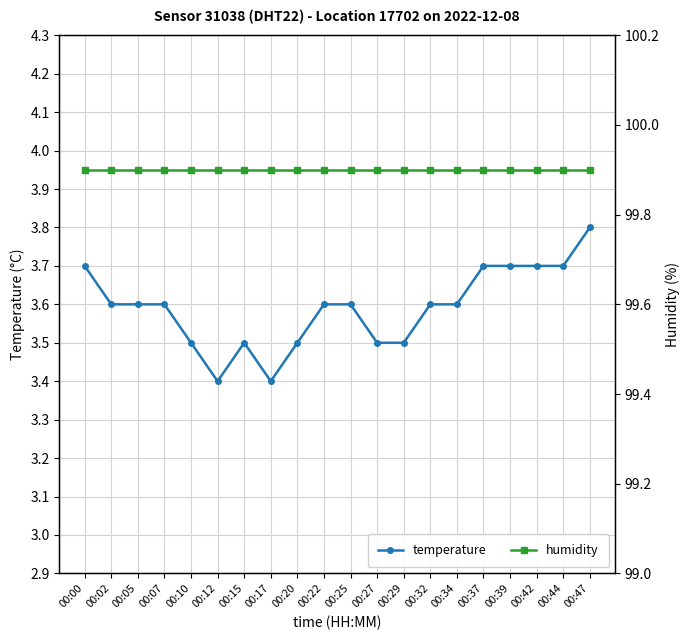

True or false: temperature and humidity cross at least once.

False